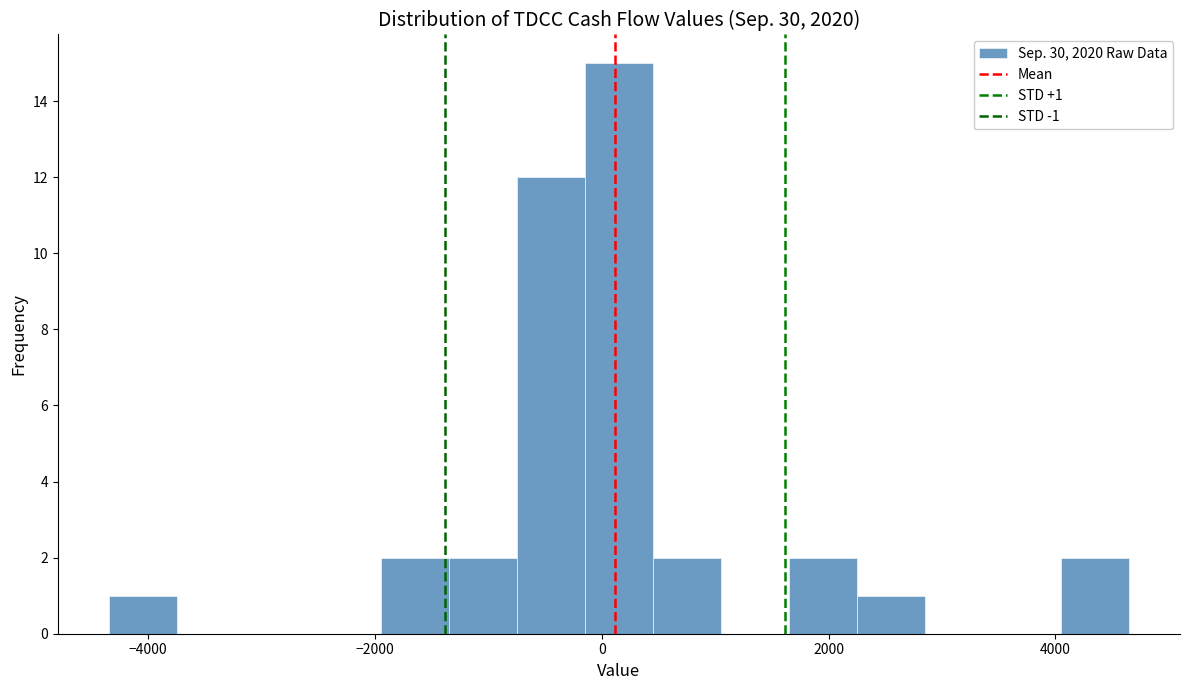

Around what value on the x-axis is the tallest bar? Give the approximate position of its centre, as read against the axis.

200